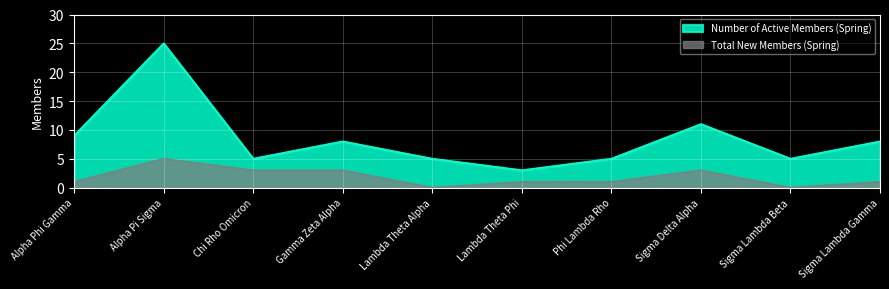

Rank the categories by Total New Members (Spring) value from lowest to highest.

Lambda Theta Alpha, Sigma Lambda Beta, Alpha Phi Gamma, Lambda Theta Phi, Phi Lambda Rho, Sigma Lambda Gamma, Chi Rho Omicron, Gamma Zeta Alpha, Sigma Delta Alpha, Alpha Pi Sigma